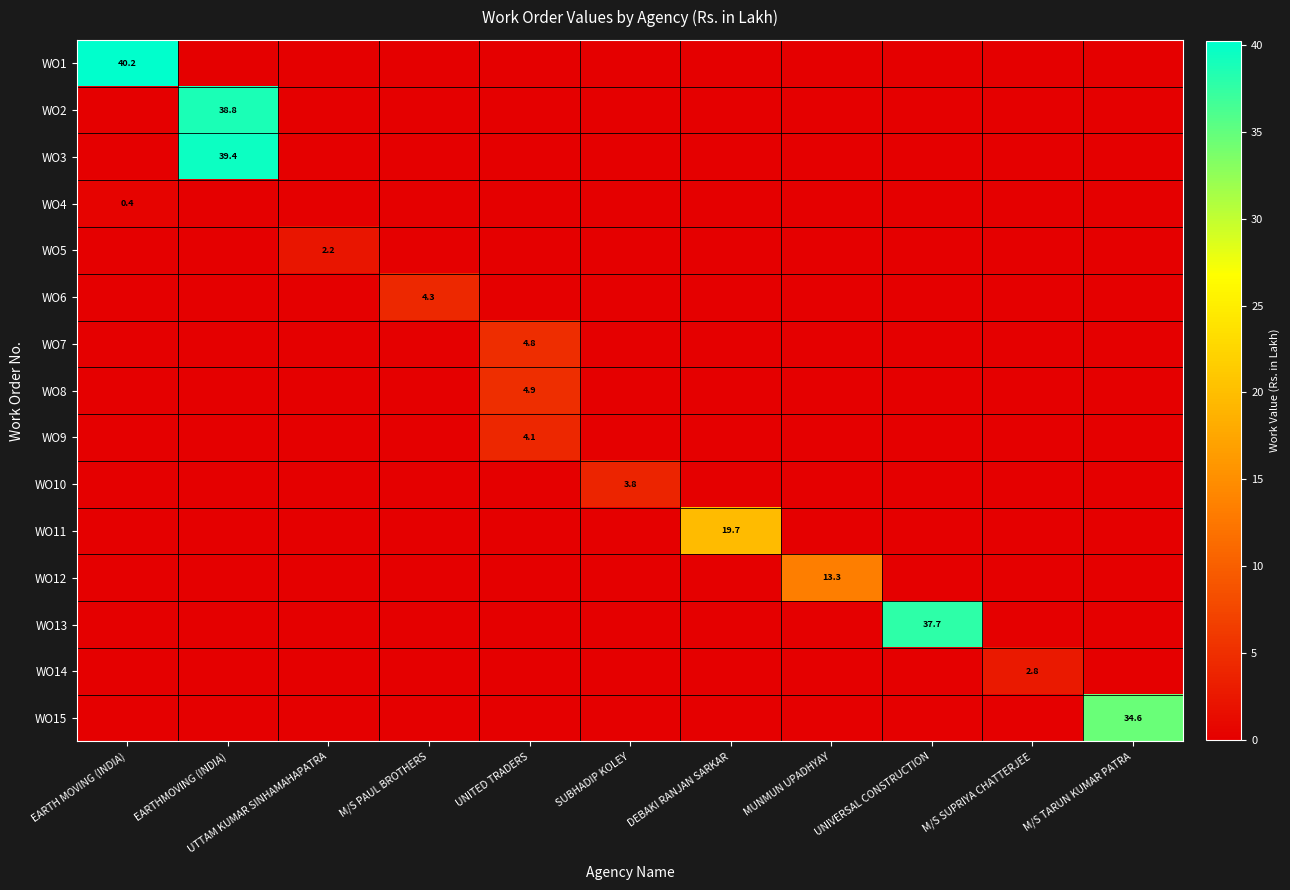

The value of WO7 at UNITED TRADERS is 4.8. True or false?

True